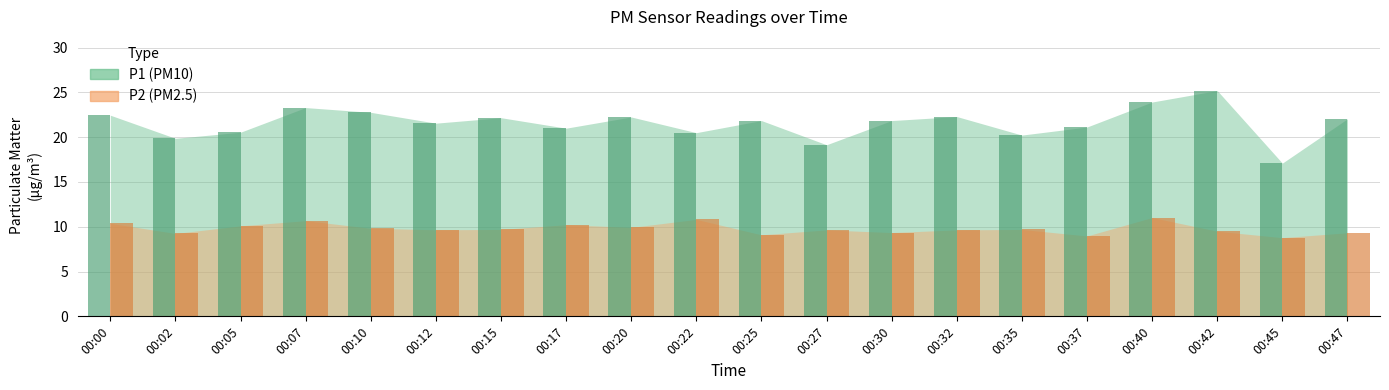

Rank the series by their maximum value, from highest to lowest.

P1, P2